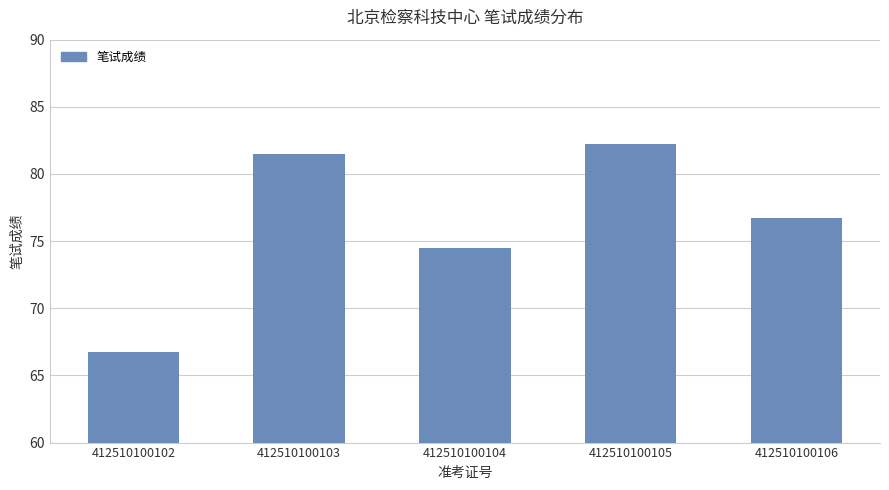

At which label does the data first exceed 76?

412510100103